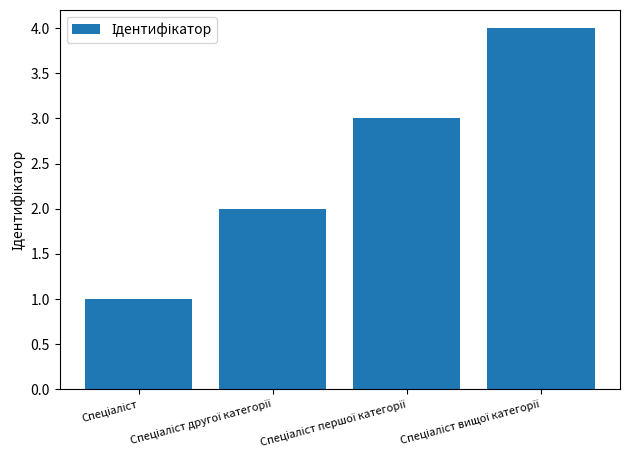

What is the greatest value displayed?

4